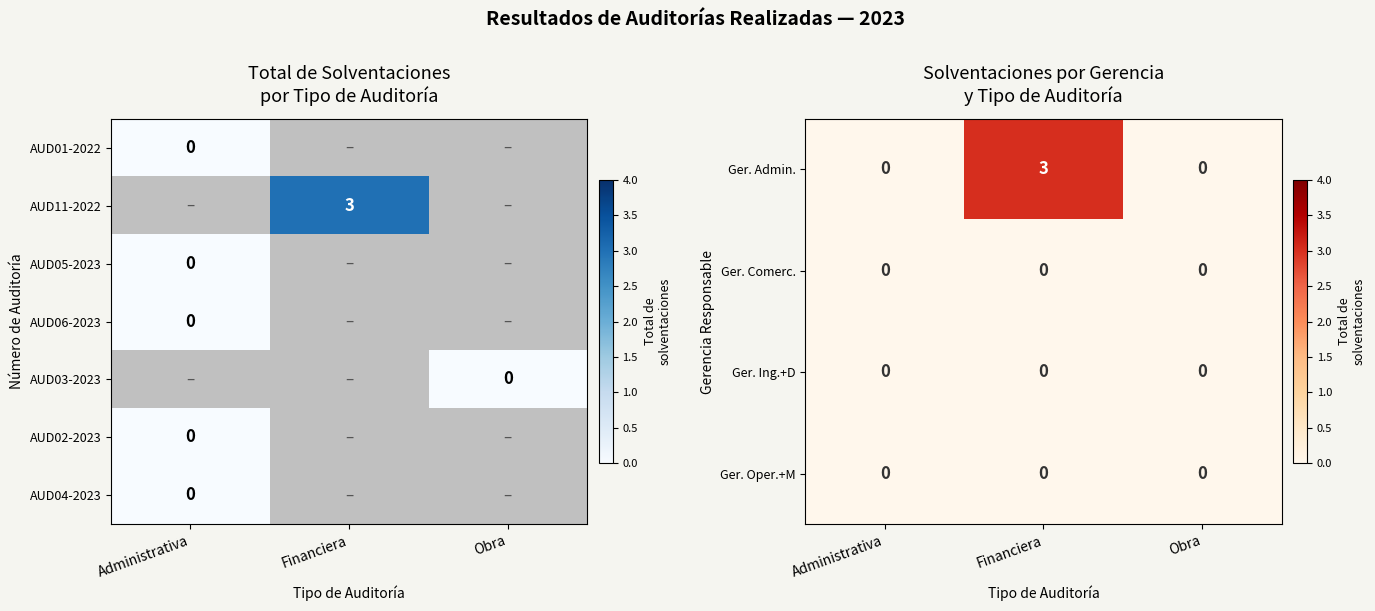

What is the difference between the maximum and minimum values in the Ger. Admin. series?

3